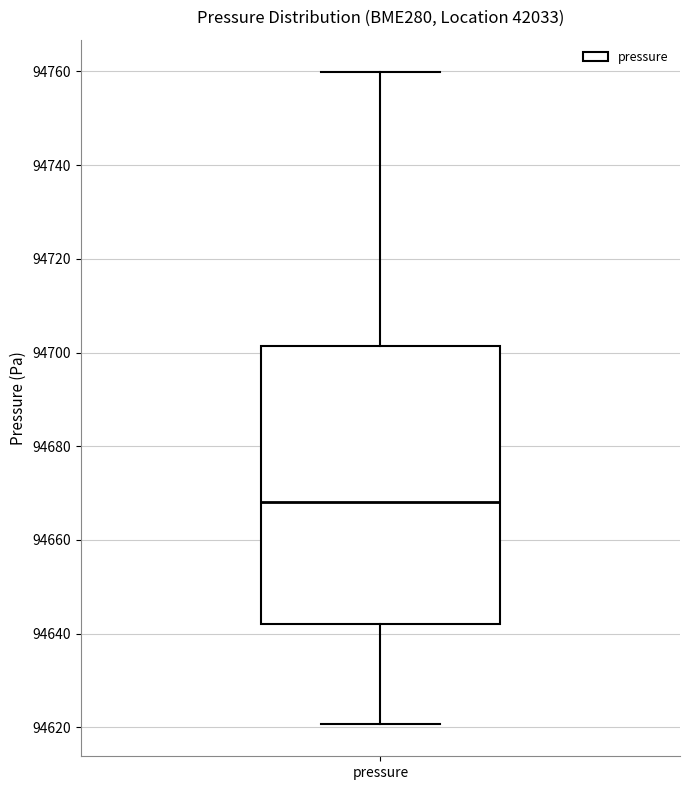

Where does the upper whisker of the box for pressure end on the y-axis? The values are not printed on the chart, so give them approximately, as read against the axis.

94760